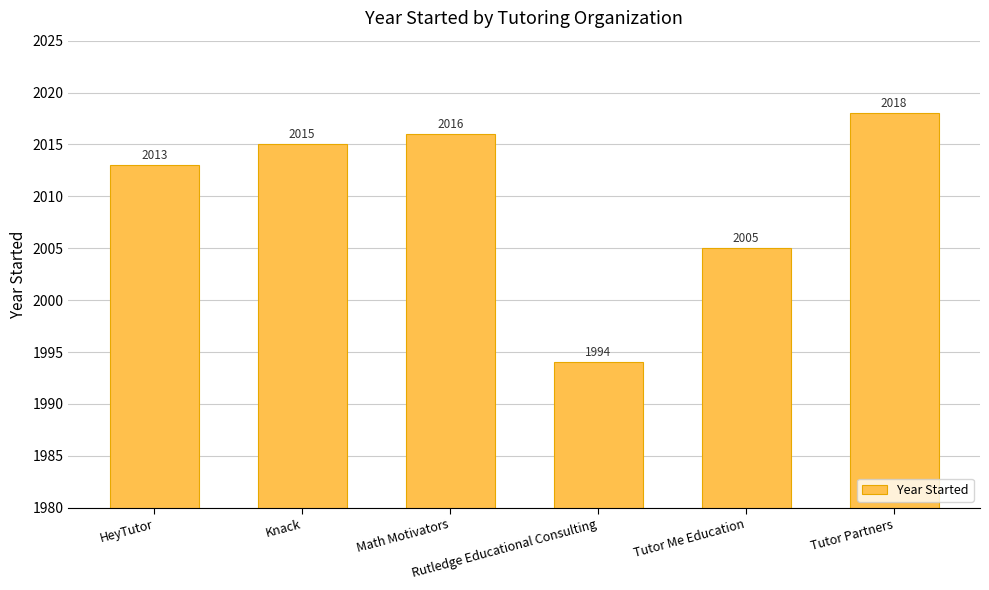

Which has a higher value, Tutor Me Education or Knack?

Knack